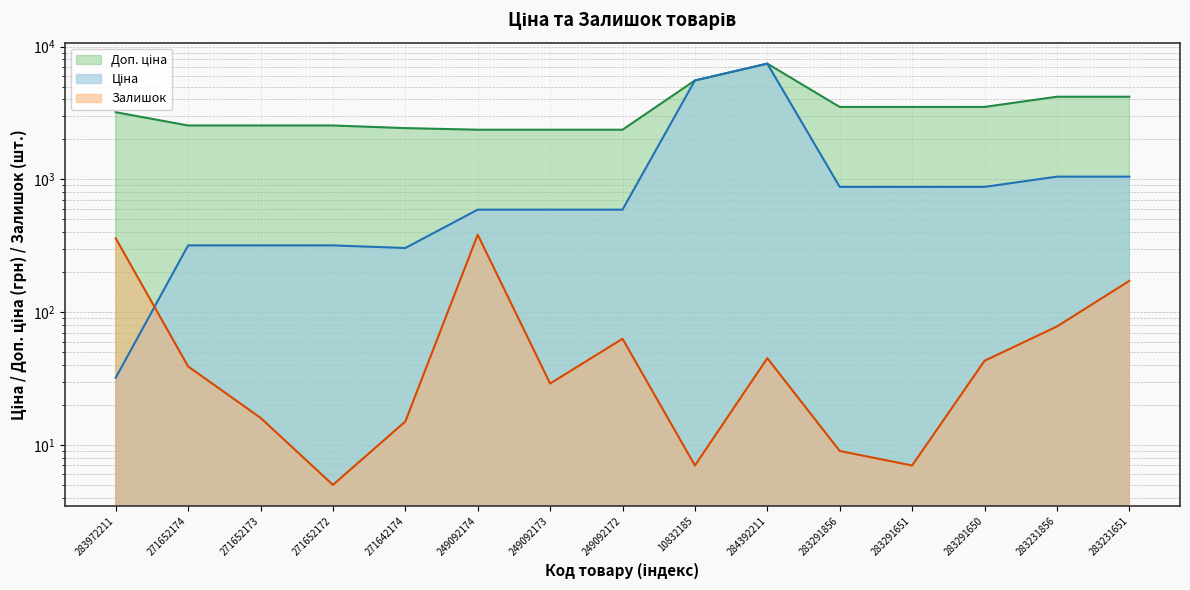

What is the maximum value shown in the chart?

7444.6